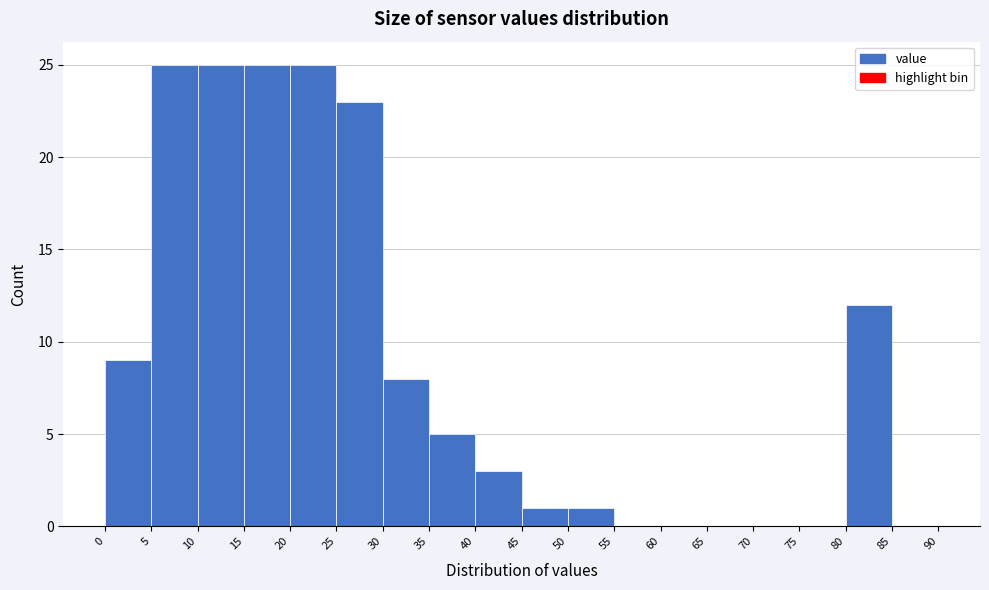

What is the height of the bar covering 50 to 55 on the x-axis? The values are not printed on the chart, so give them approximately, as read against the axis.

1